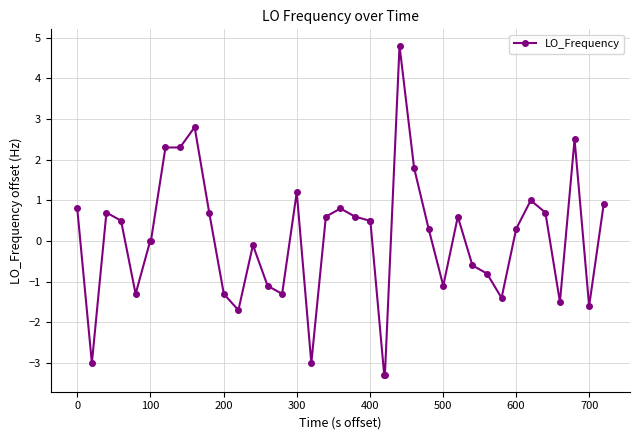

How many data points does each series have?

40